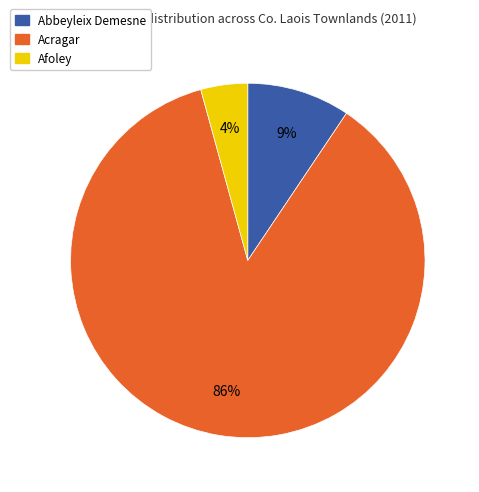

To the nearest percent, what is the average slice percentage?

33%